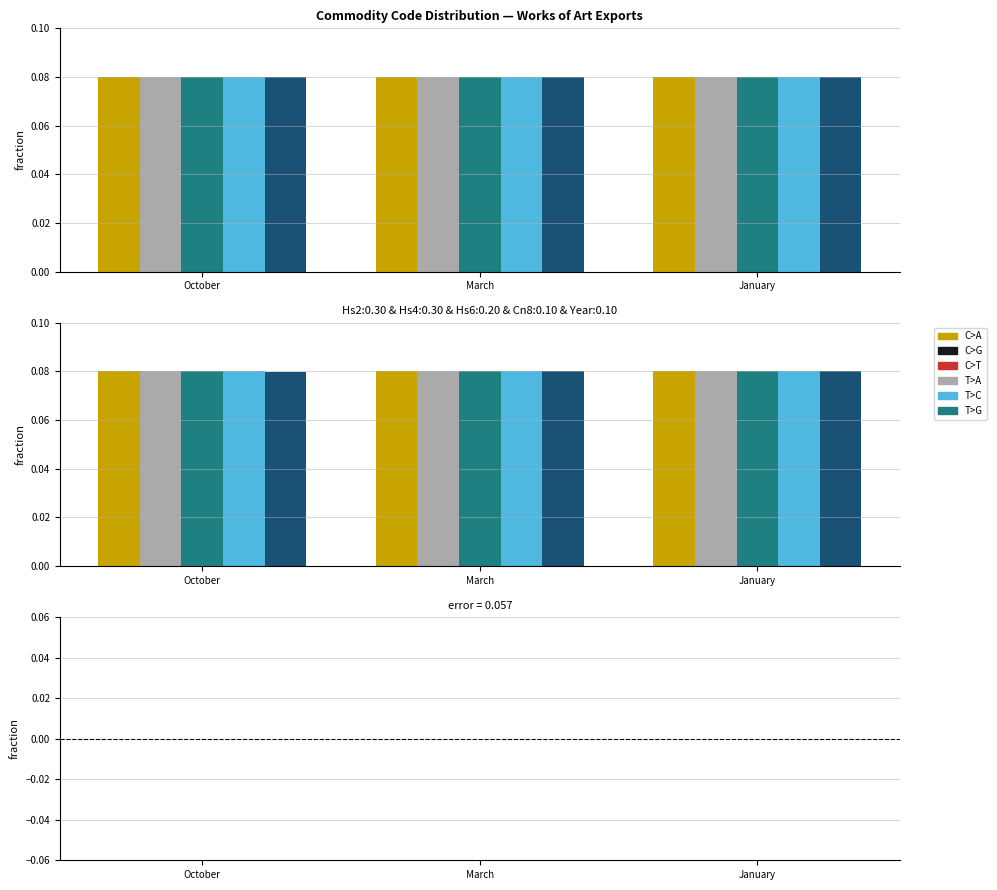

What position from the left is January?

3